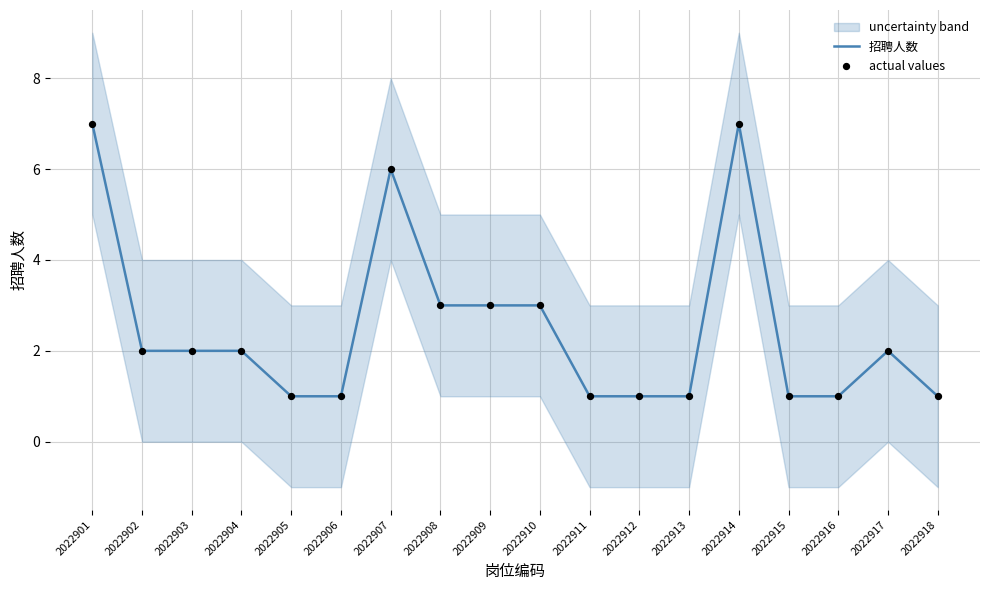

Which series has the largest total across all categories?

招聘人数